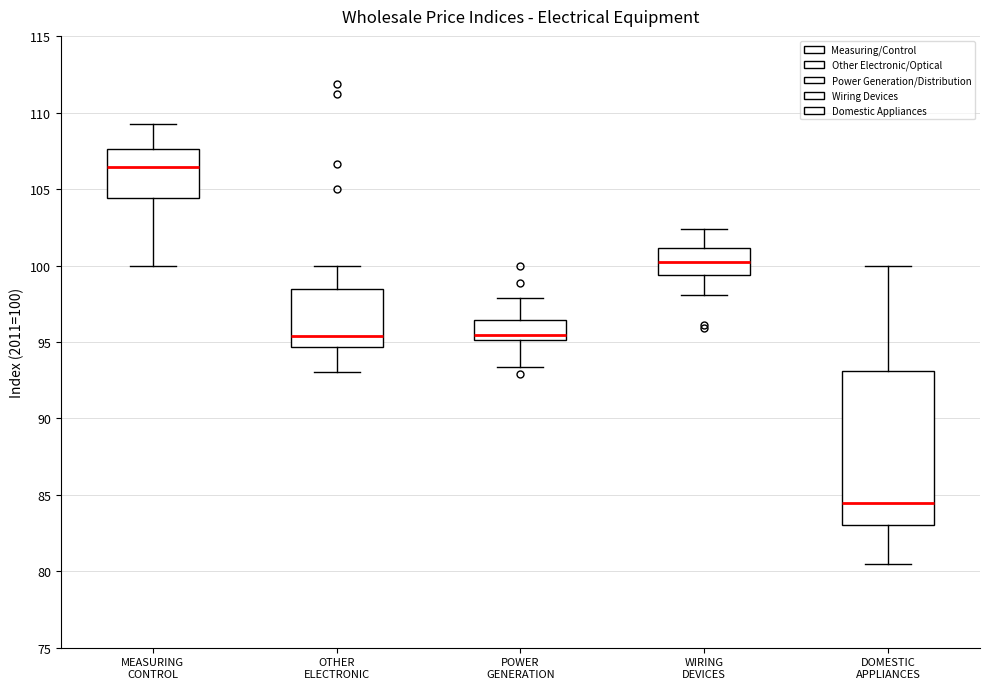

Where does the median line of the box for OTHER ELECTRONIC sit on the y-axis? The values are not printed on the chart, so give them approximately, as read against the axis.

95.5